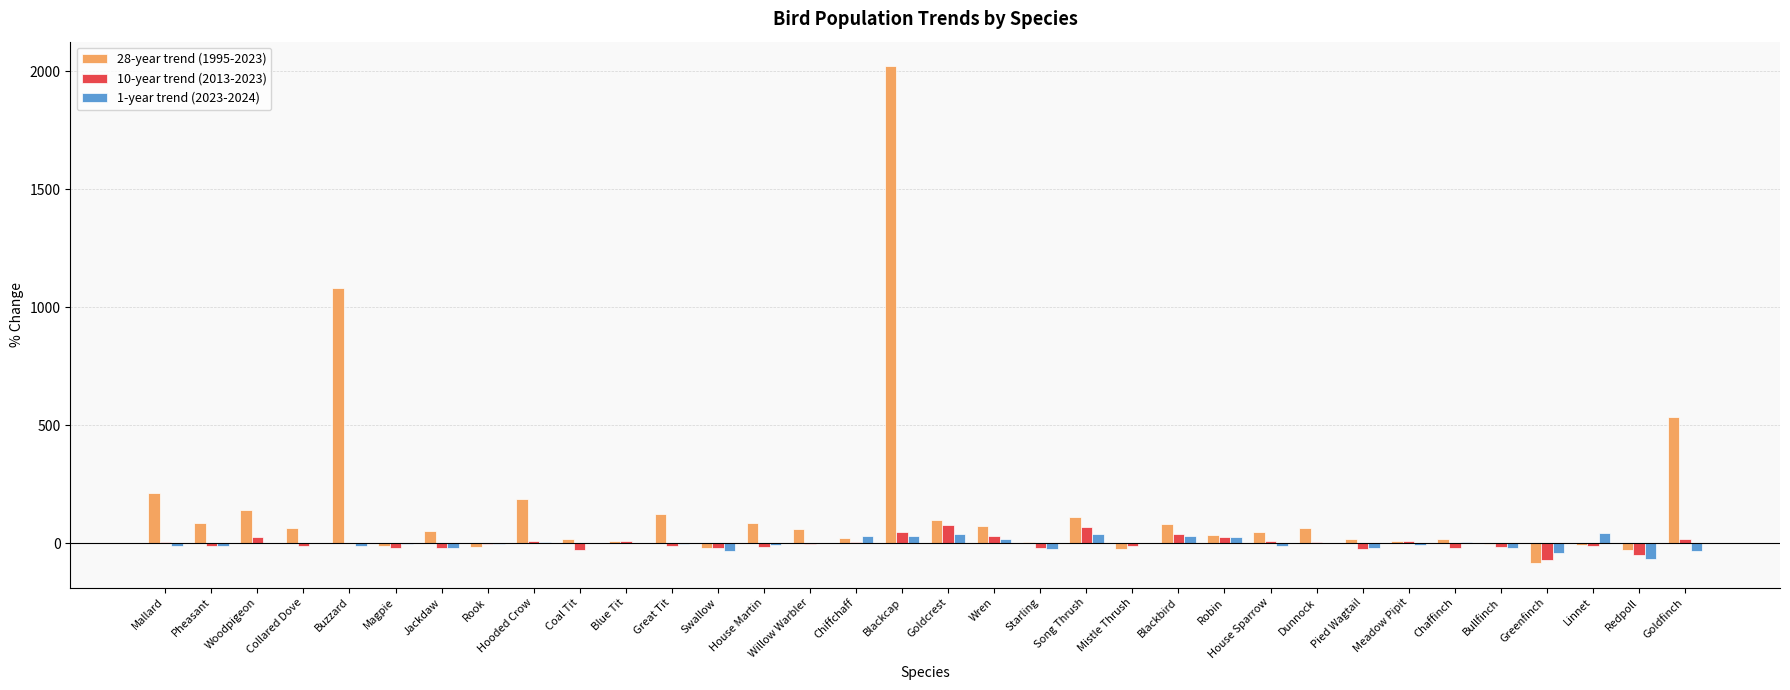

What is the maximum value for 10-year trend (2013-2023)?

77.1